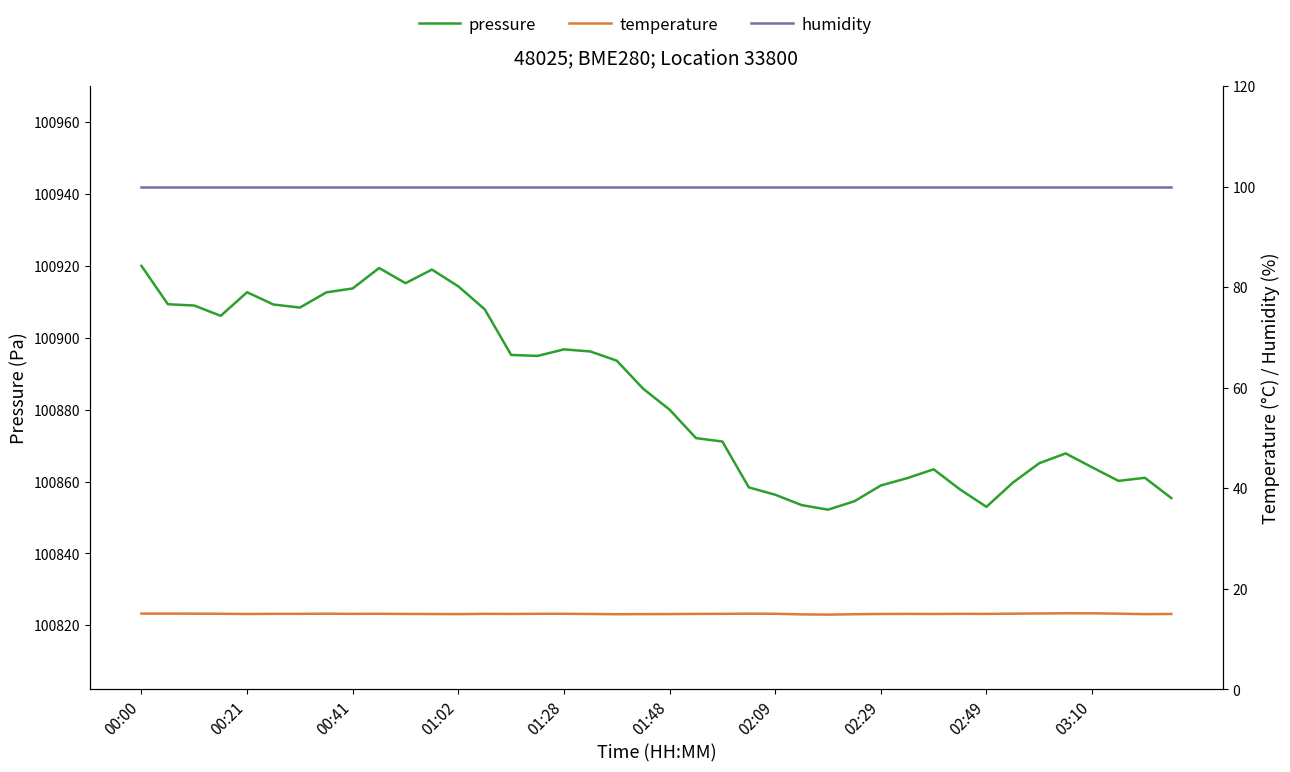

The value of humidity at 11 is 100.0. True or false?

True